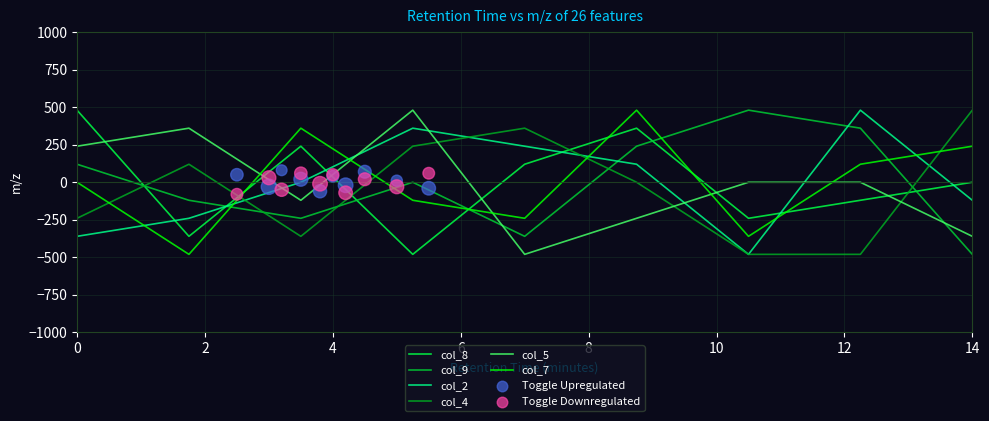

Which series has the largest Y range (max minus min)?

col_8